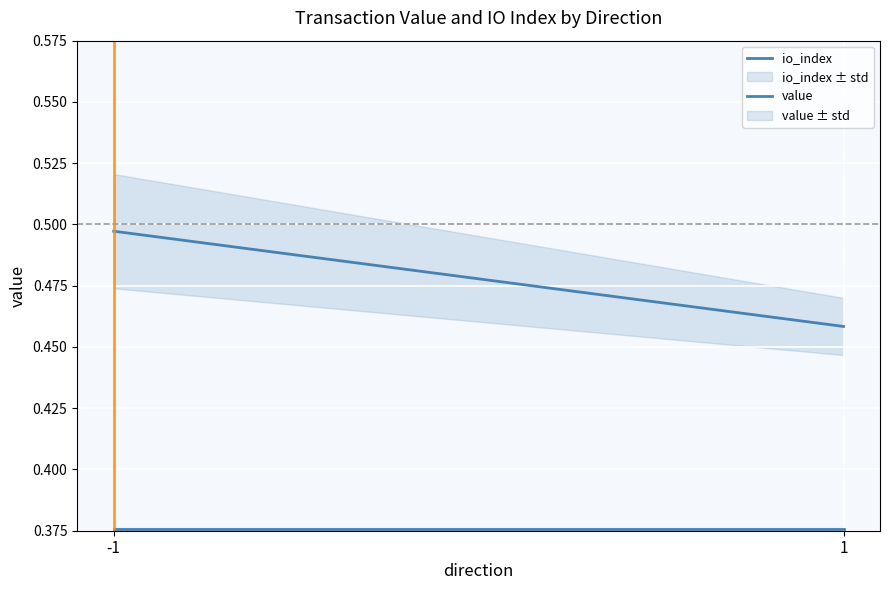

What are all the series names shown in the legend?

io_index, value